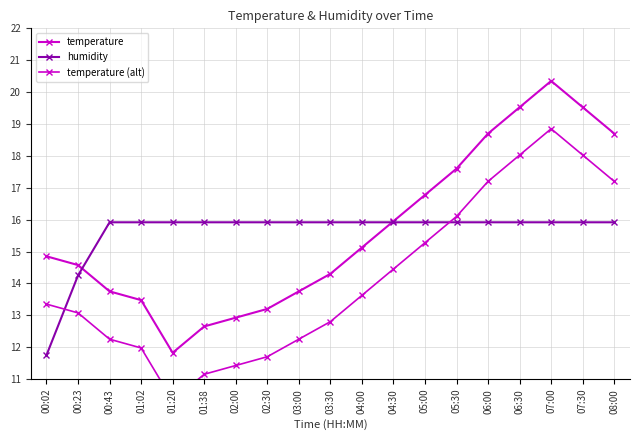

How many data points does each series have?

19